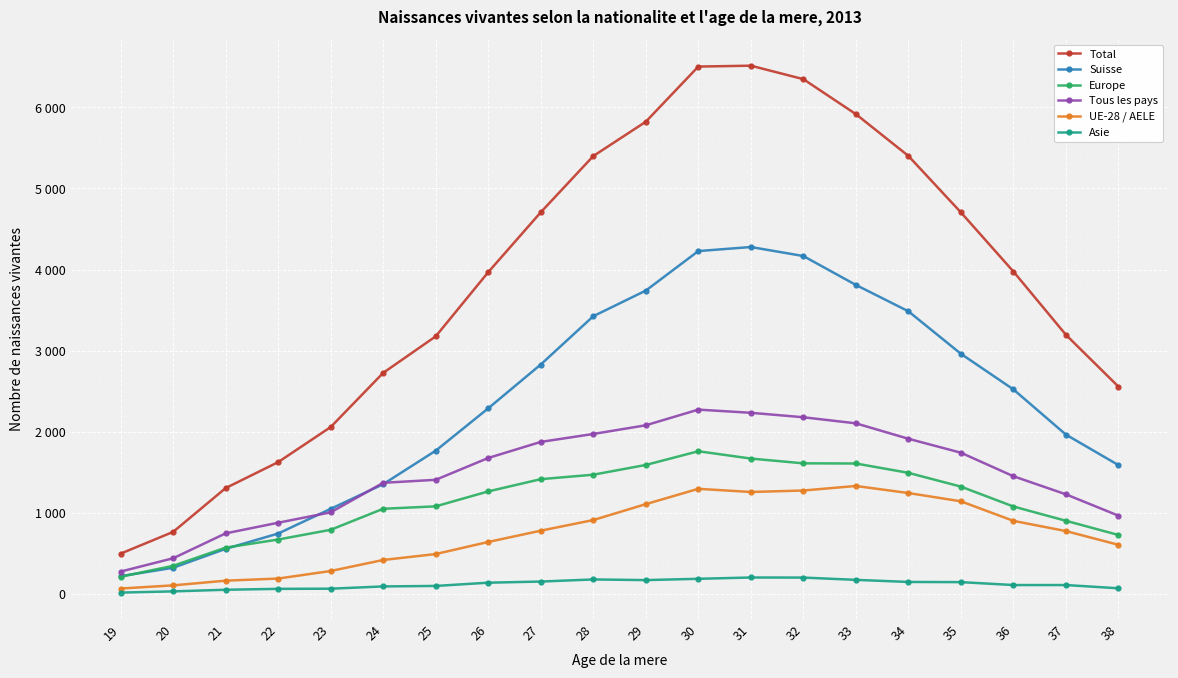

What are all the series names shown in the legend?

Total, Suisse, Europe, Tous les pays, UE-28 / AELE, Asie